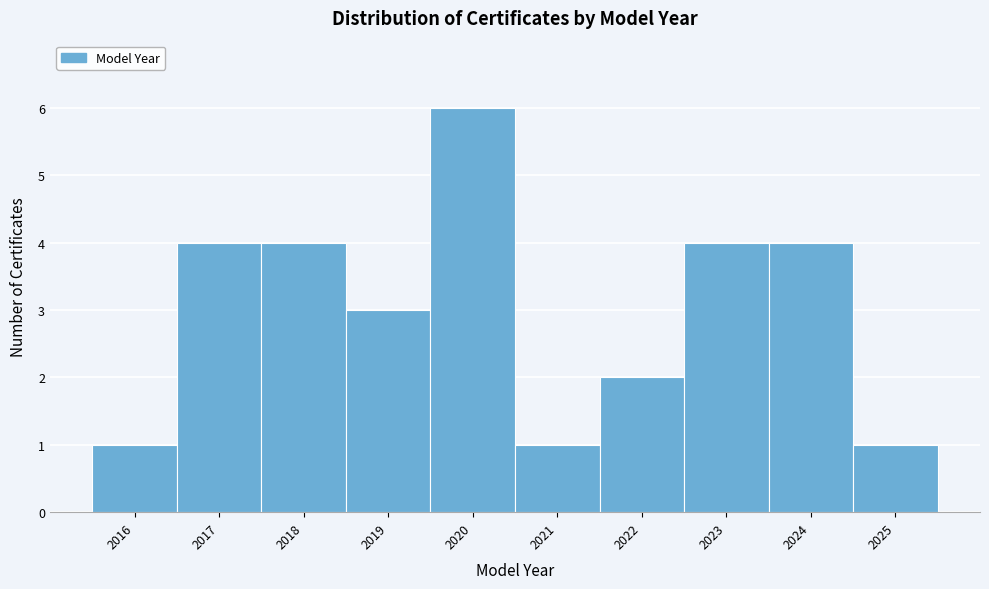

What is the height of the bar covering 2022.5 to 2023.5 on the x-axis? The values are not printed on the chart, so give them approximately, as read against the axis.

4